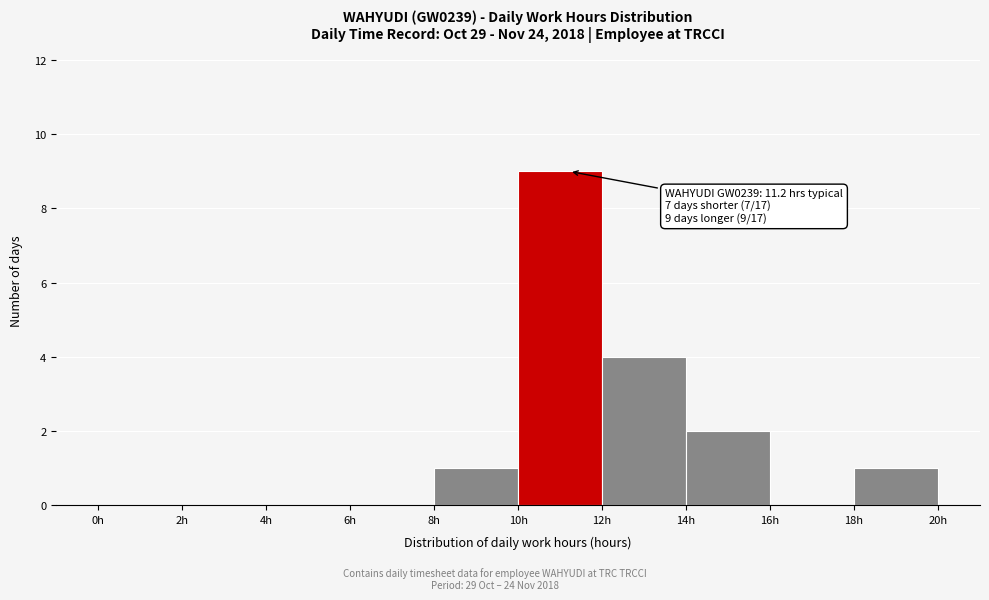

Which range on the x-axis has the tallest bar?

10 to 12